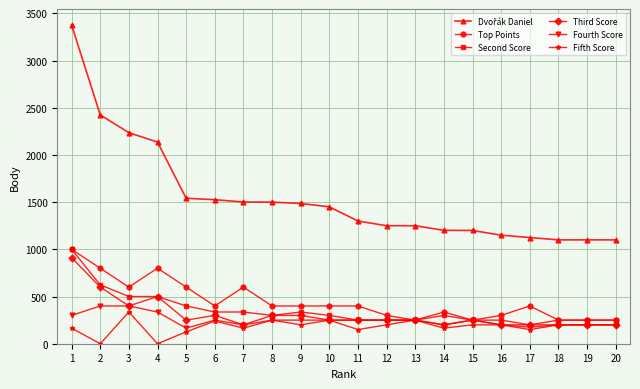

What is the average value of the Third Score series?

311